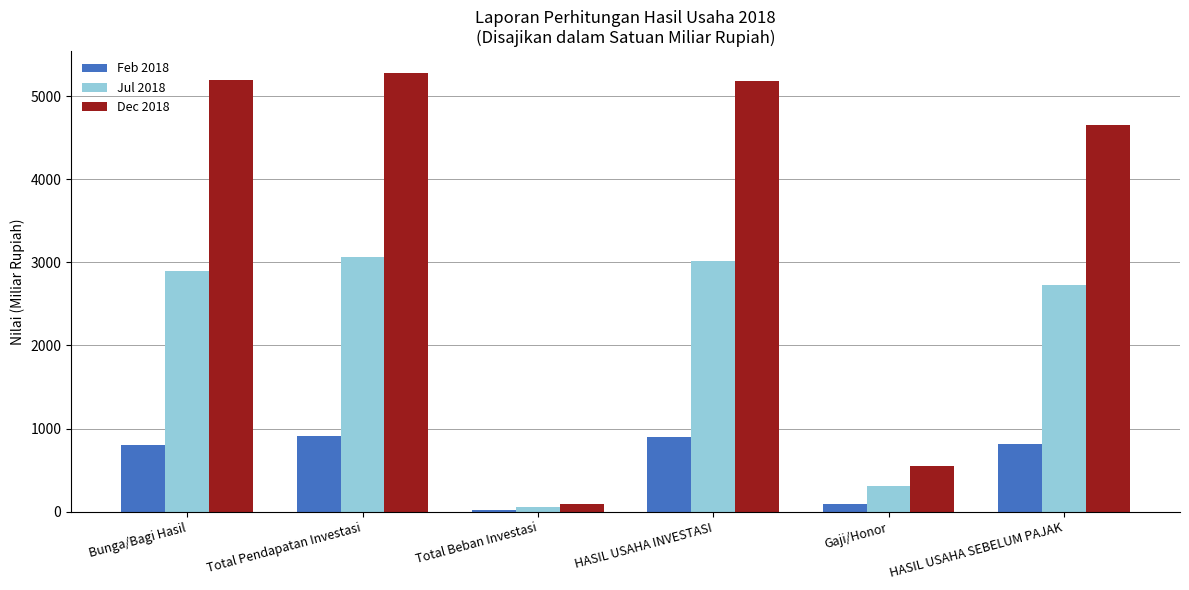

The Jul 2018 series shows 3011.4 at HASIL USAHA INVESTASI. True or false?

True